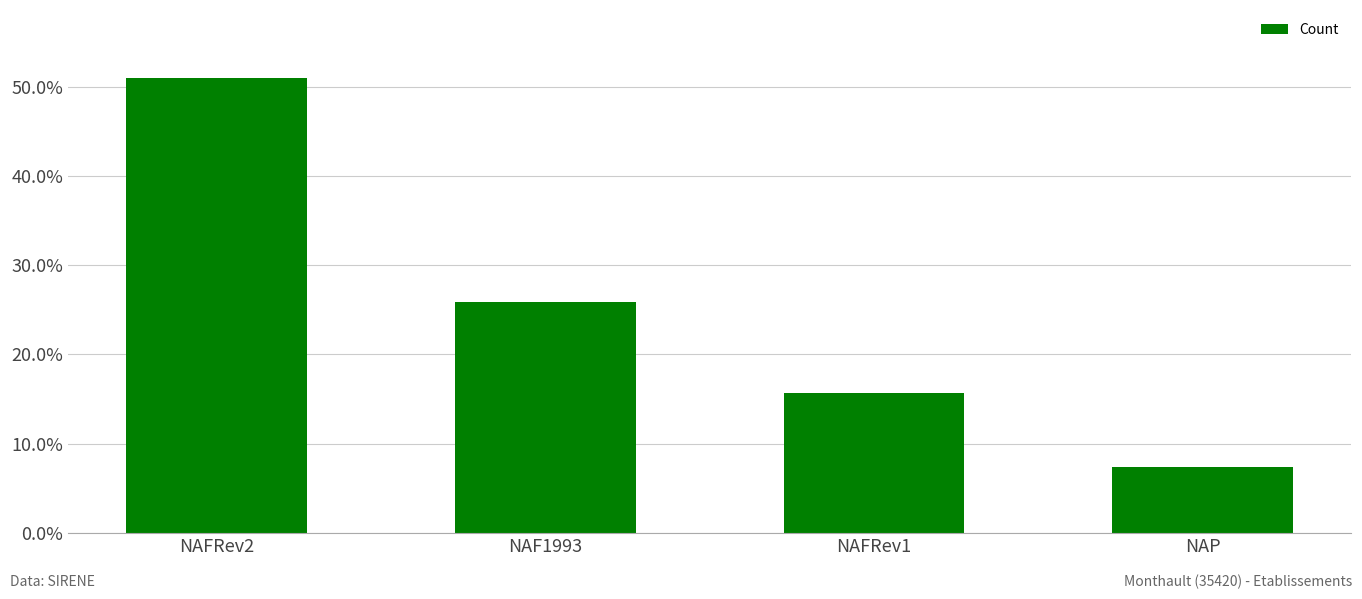

Does the chart contain any negative values?

No